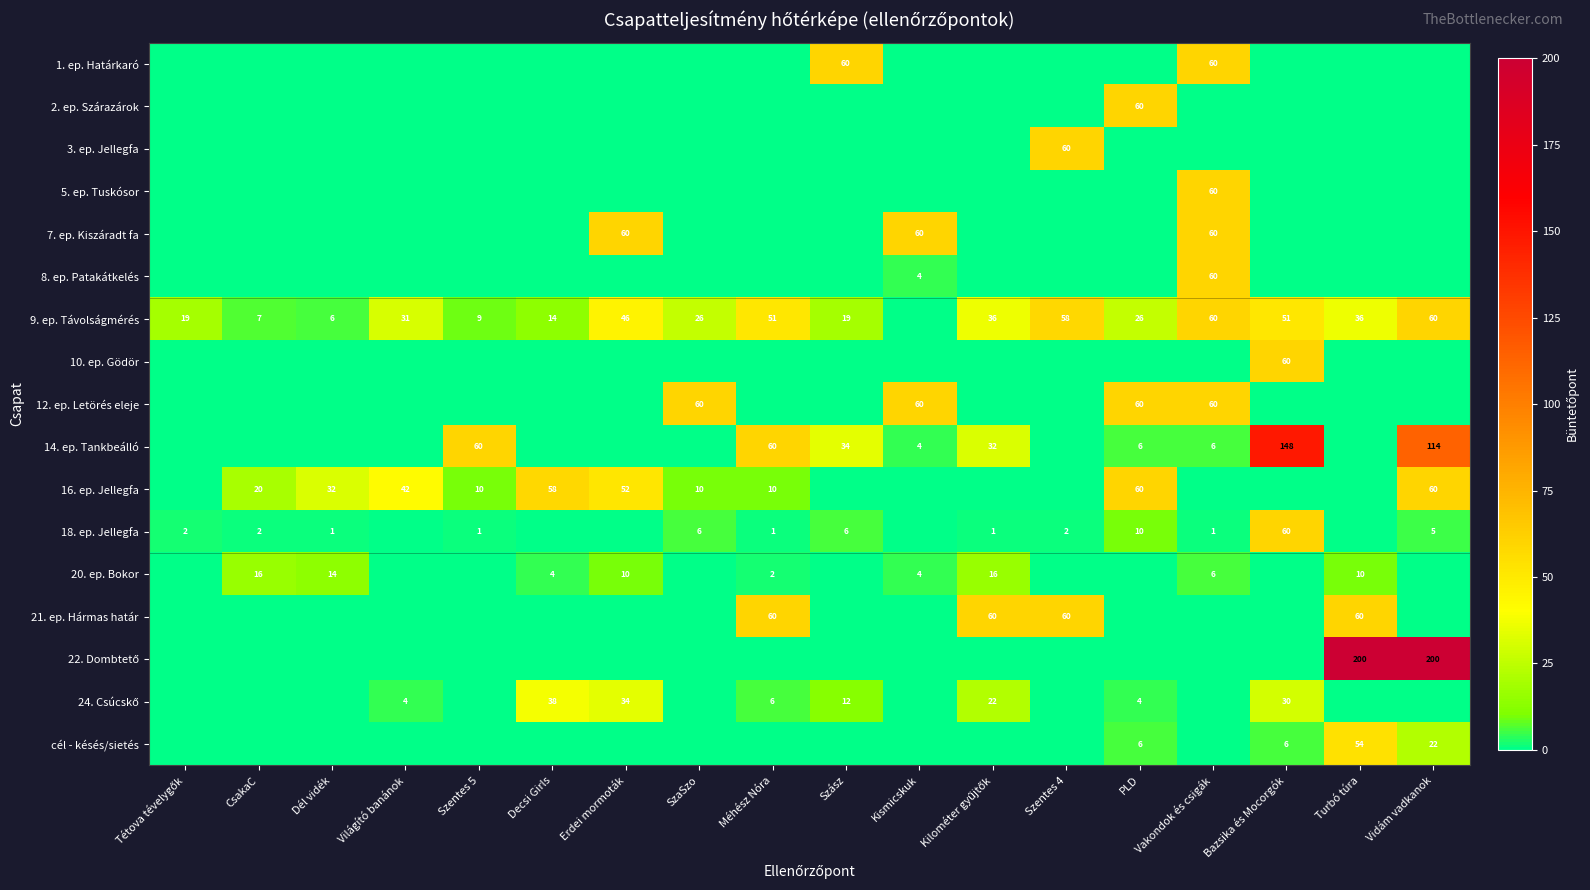

What is the difference between the 14. ep. Tankbeálló values at Vakondok és csigák and Méhész Nóra?

54